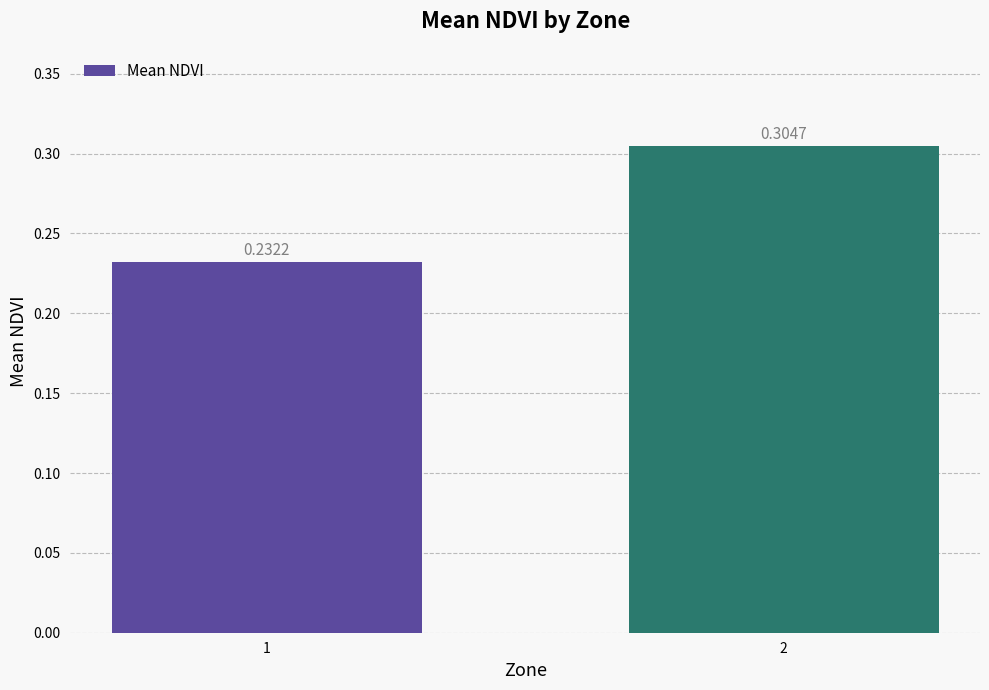

What is the change in value from 1 to 2?

+0.1